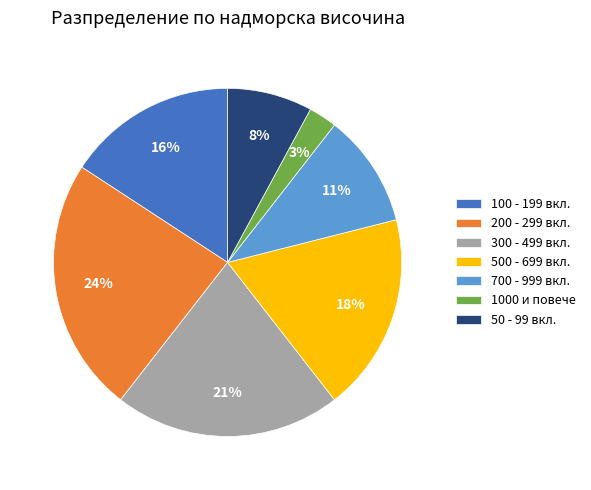

Rank the categories by value from lowest to highest.

1000 и повече, 50 - 99 вкл., 700 - 999 вкл., 100 - 199 вкл., 500 - 699 вкл., 300 - 499 вкл., 200 - 299 вкл.